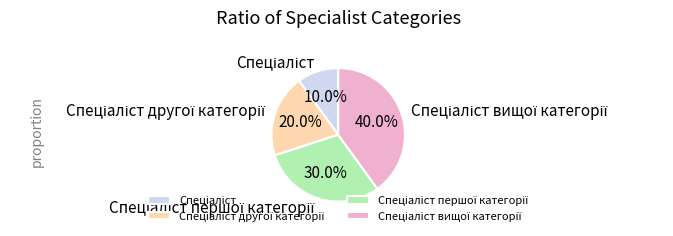

Does any single category account for the majority?

No